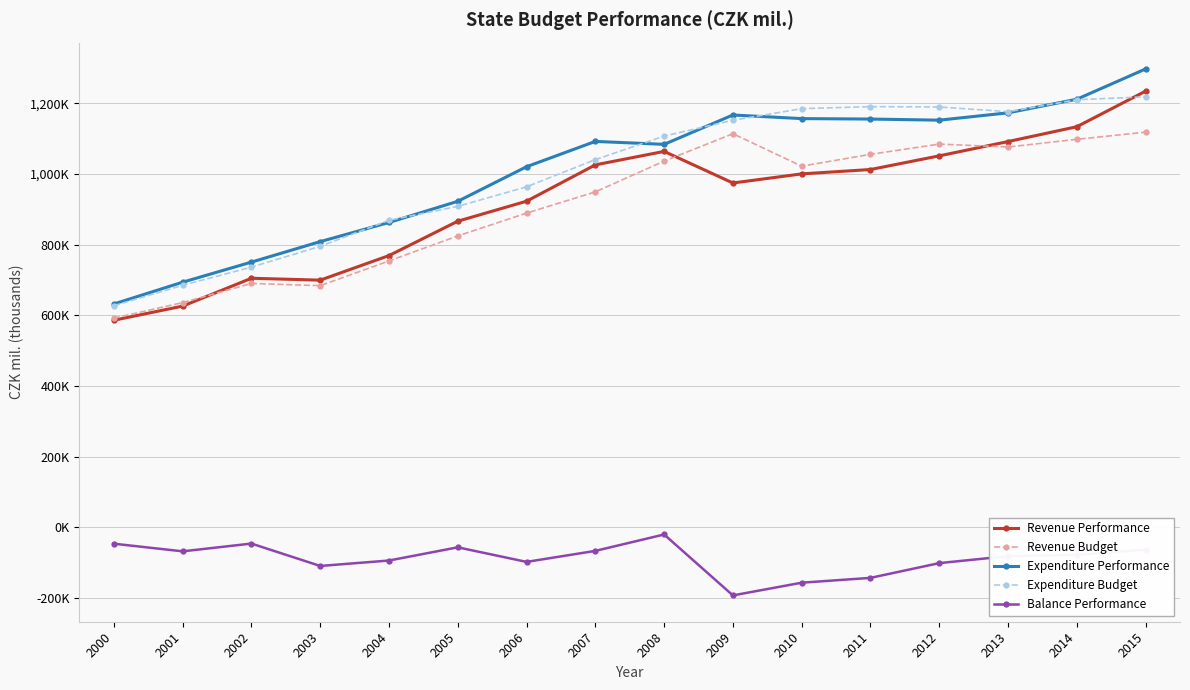

Where does the Expenditure Budget series first go above 1107311?

2009